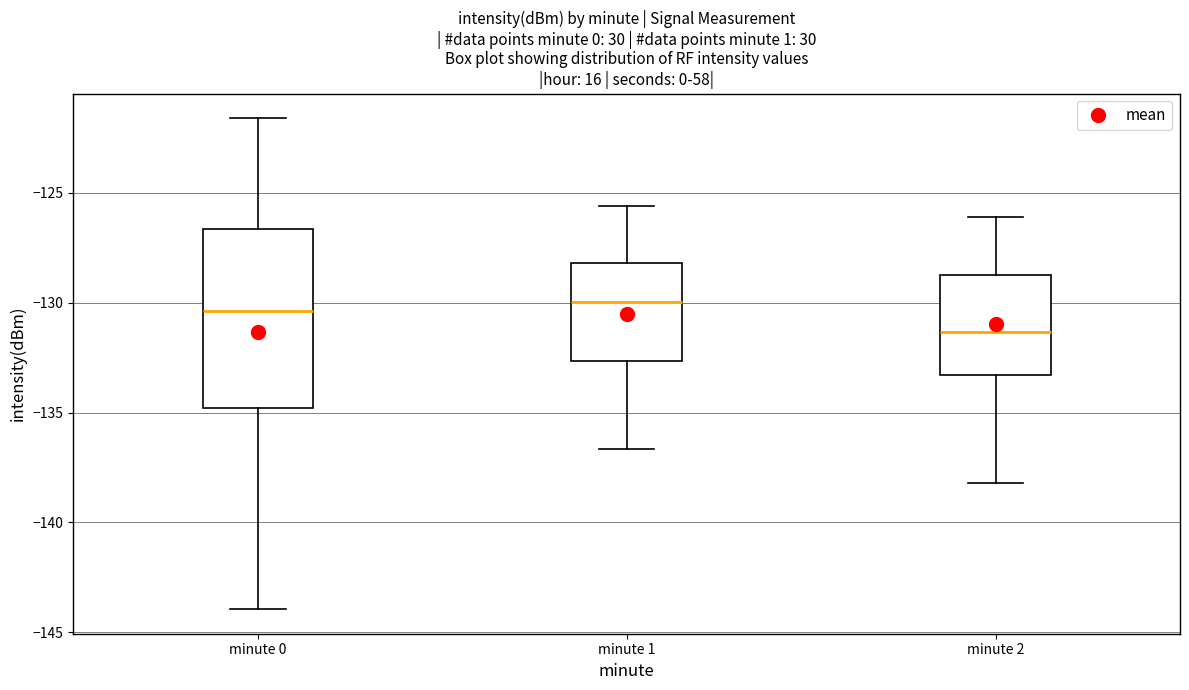

Reading left to right, read every box against the y-axis: the position of its median line, the range the box covers, and the ends of its whiskers. The values are not printed on the chart, so give them approximately, as read against the axis.

minute 0: median -130.5, box -135.0 to -126.5, whiskers -144.0 to -121.5
minute 1: median -130.0, box -132.5 to -128.0, whiskers -136.5 to -125.5
minute 2: median -131.5, box -133.5 to -128.5, whiskers -138.0 to -126.0